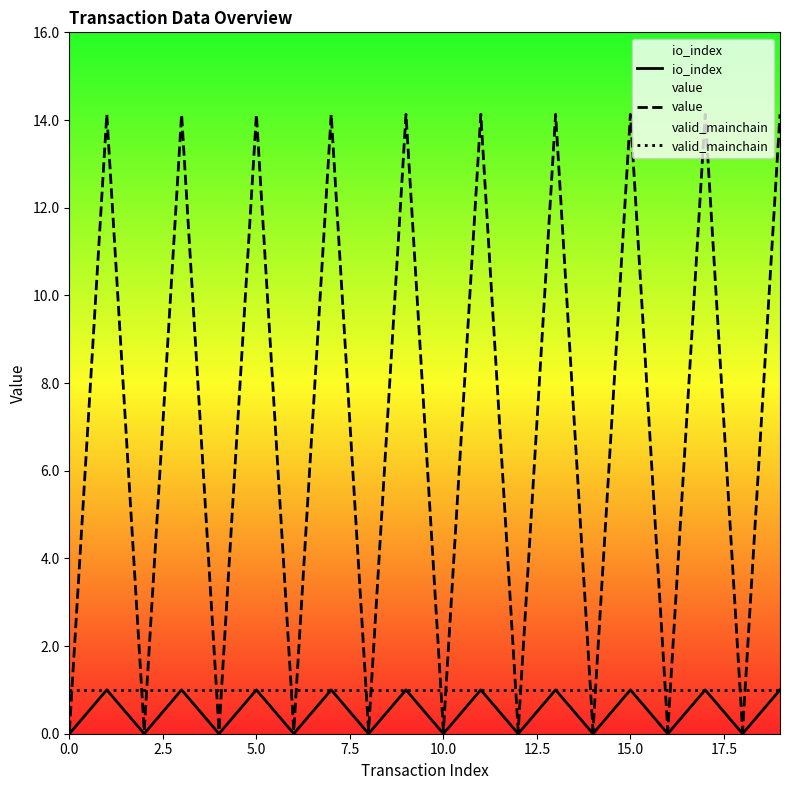

True or false: io_index and valid_mainchain intersect in this chart.

False